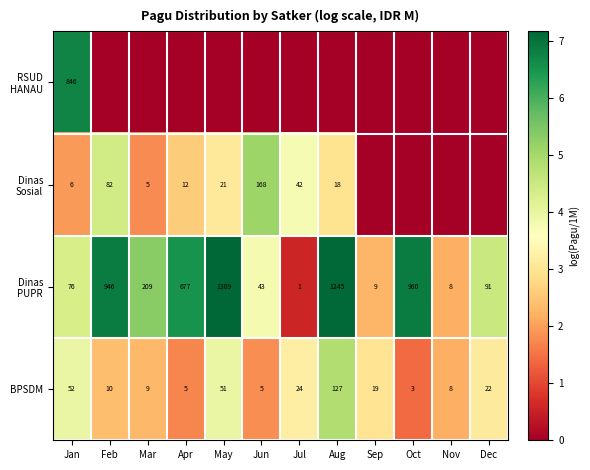

The BPSDM series shows 5 at Jun. True or false?

True